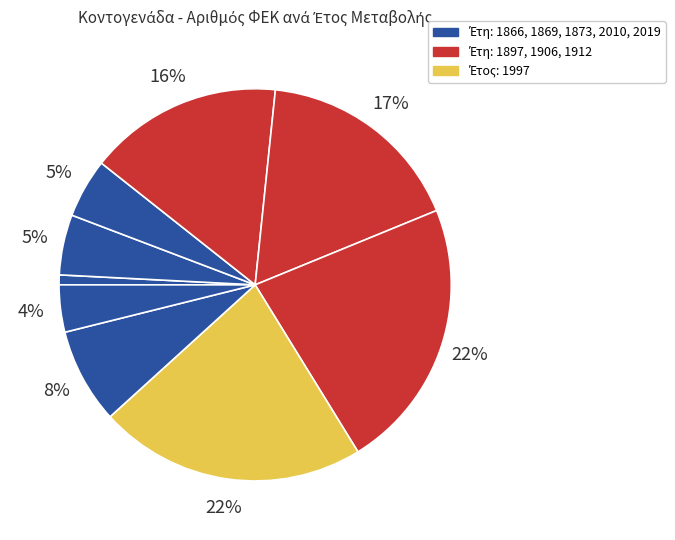

How many segments does this pie chart have?

9